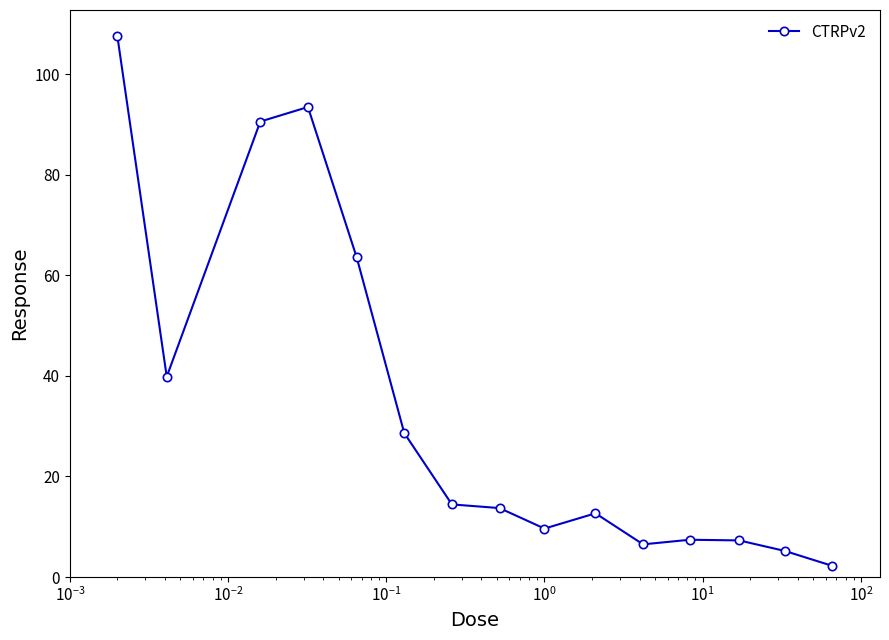

What is the difference between the maximum and second lowest values?

102.3